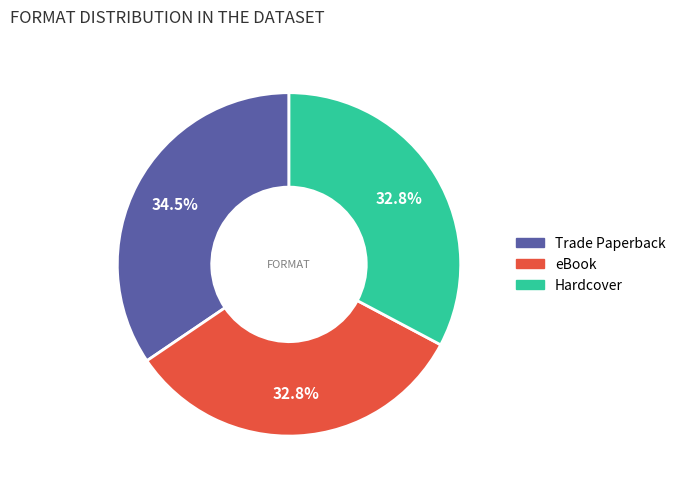

What is the ratio of the value at eBook to the value at Hardcover?

1.0